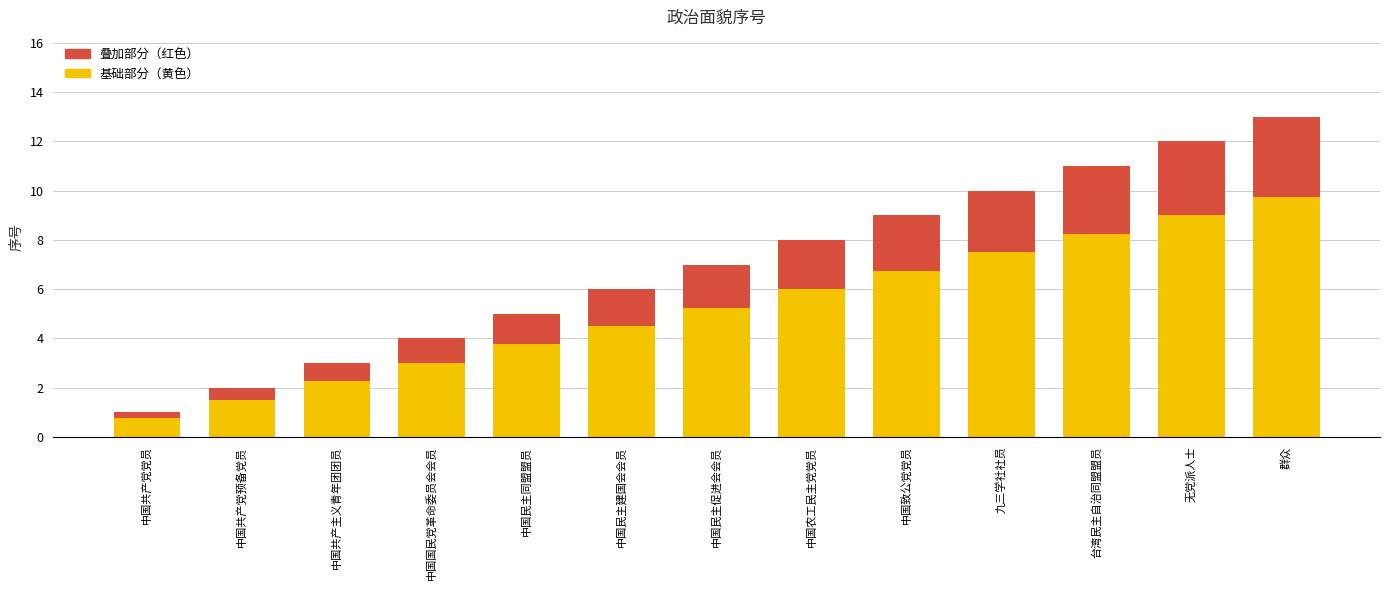

Does the chart contain stacked bars?

Yes